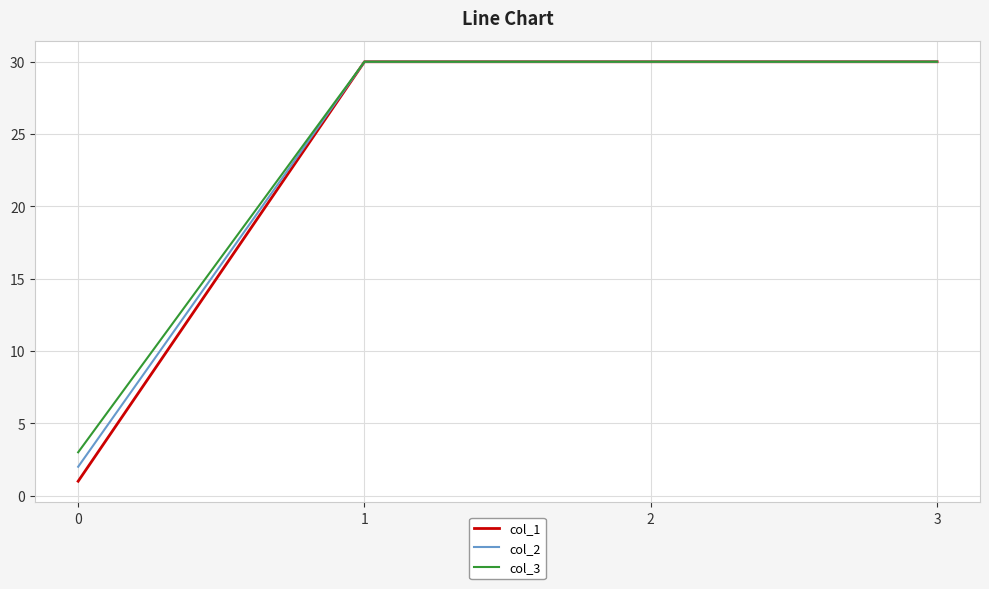

What is the lowest value of the col_1 series?

1